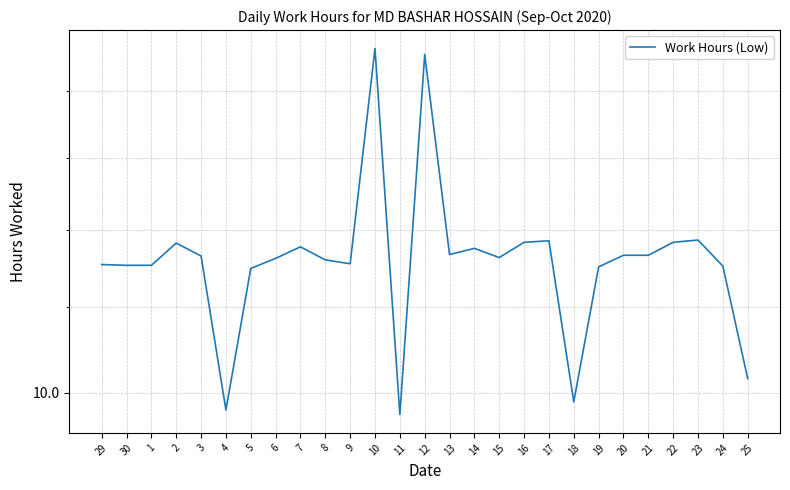

Is it true that the value at 10 is 24.6?

False